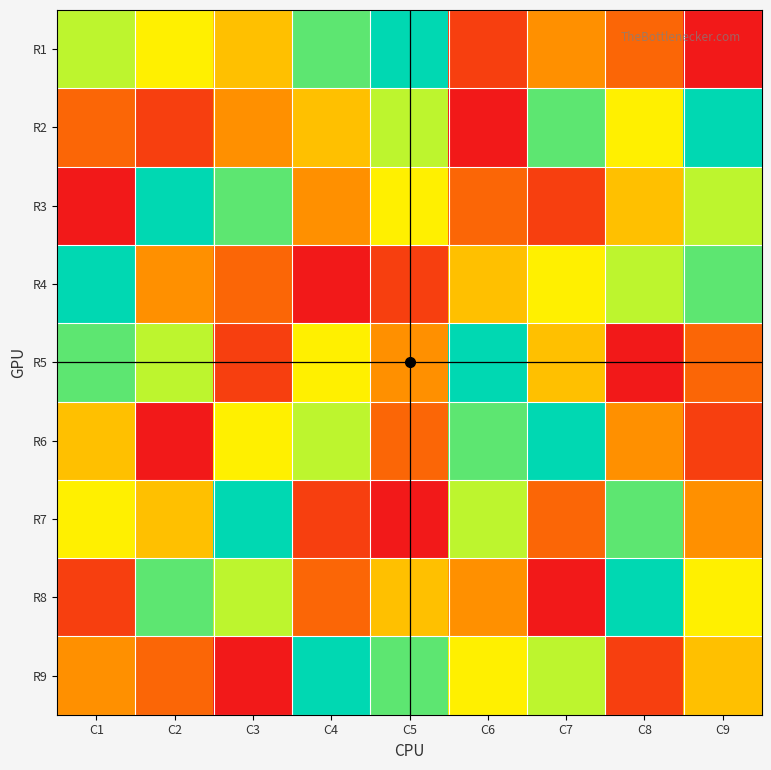

True or false: R1 has a value of 3 at C6.

False